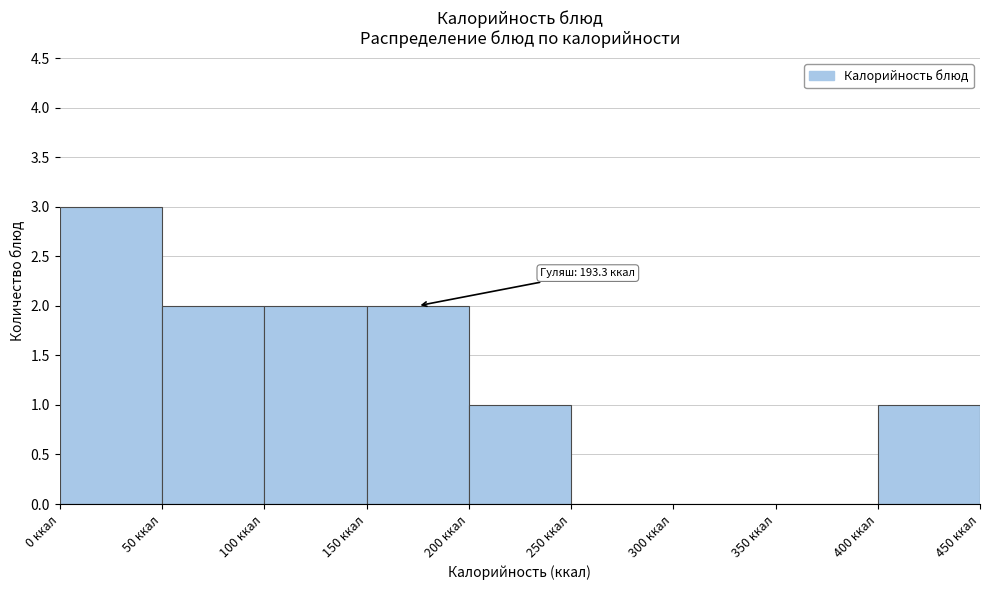

Which range on the x-axis has the tallest bar?

0 to 50